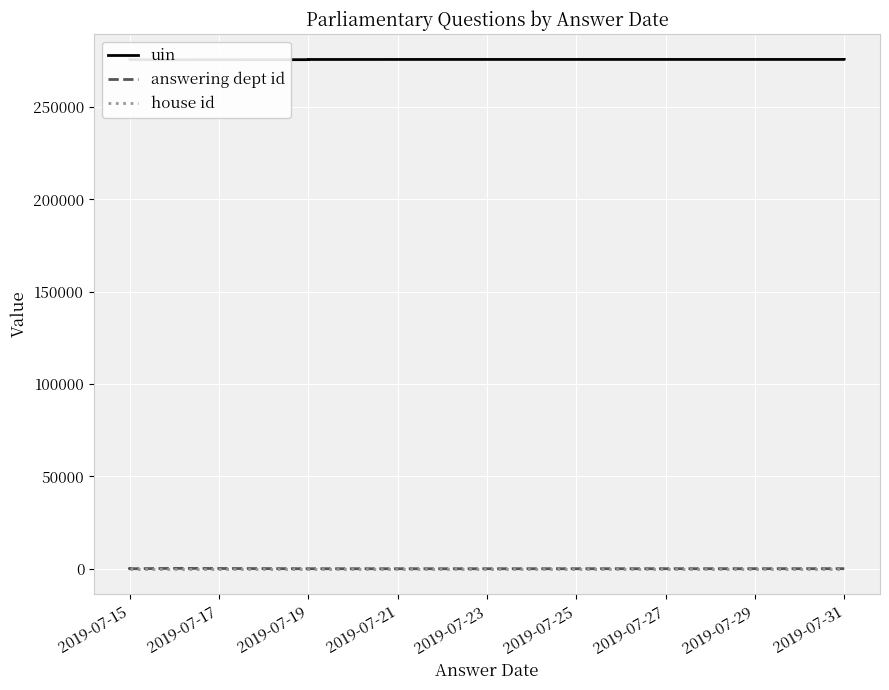

True or false: answering dept id and uin intersect in this chart.

False